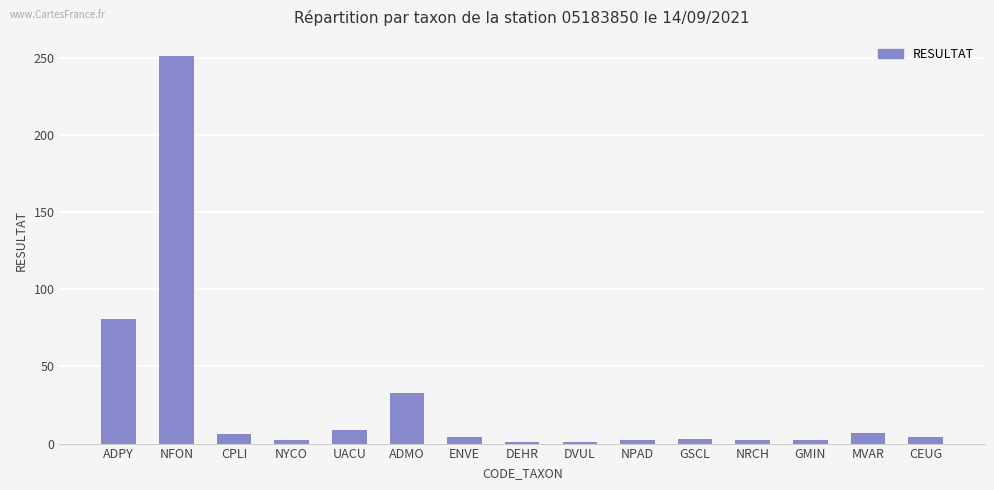

The value at ADMO is 33. True or false?

True